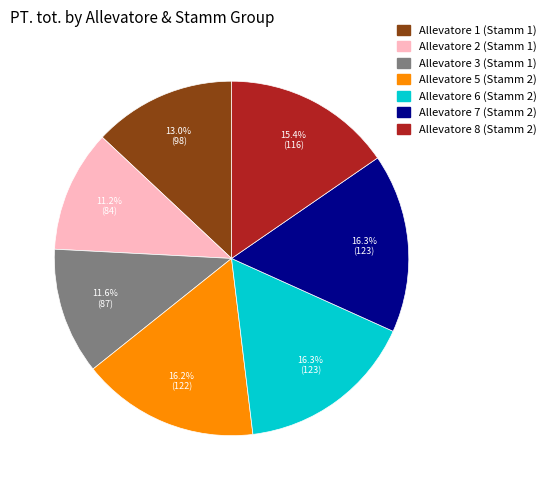

Does any single category account for the majority?

No